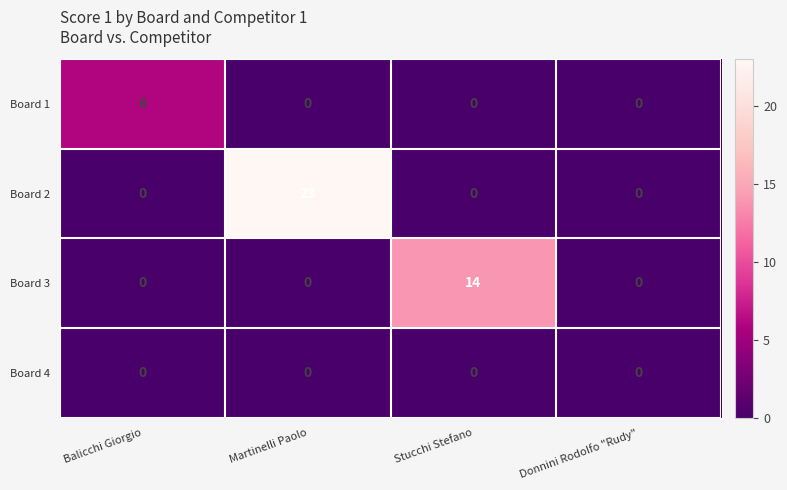

Reading right to left, extract all data points from this chart.

Board 1: 0	0	0	6
Board 2: 0	0	23	0
Board 3: 0	14	0	0
Board 4: 0	0	0	0